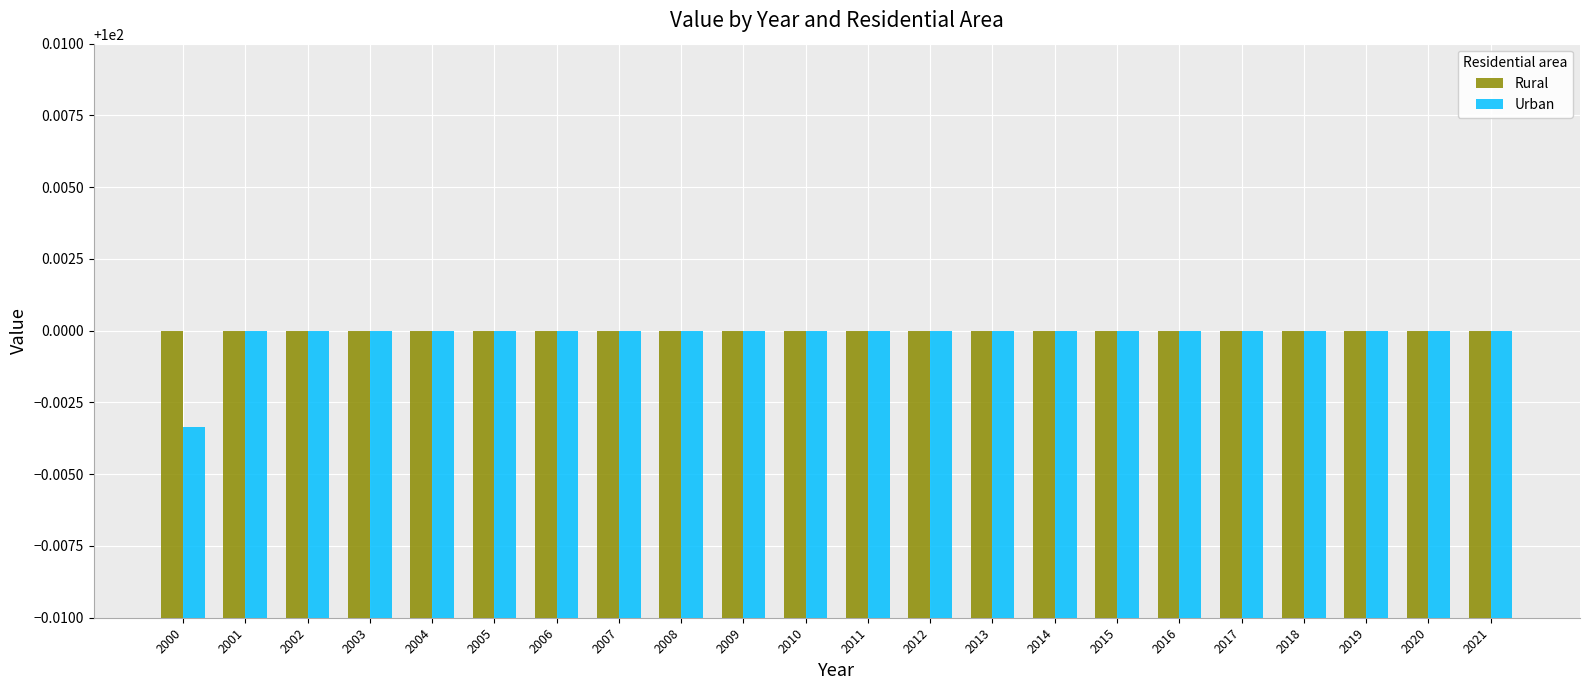

What is the sum of all Urban values?

2200.0